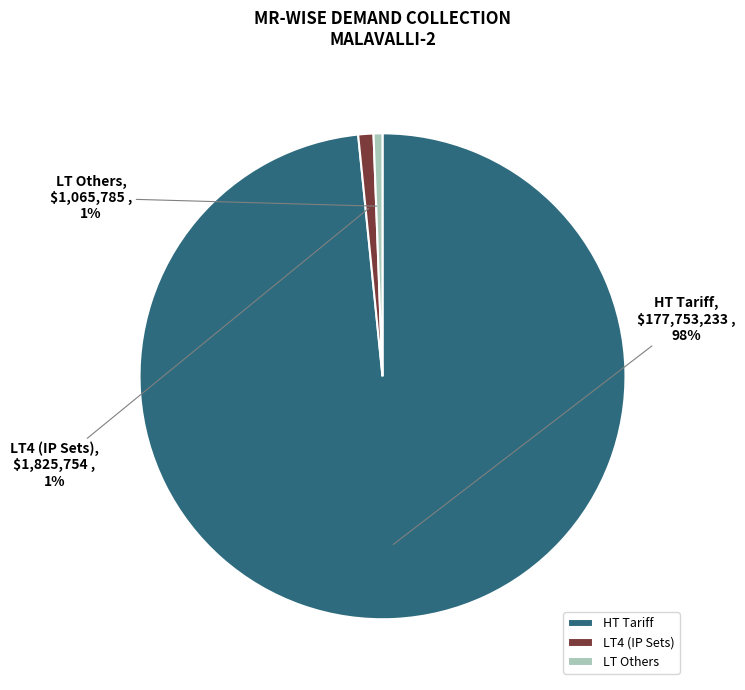

Which slice is the largest?

HT Tariff